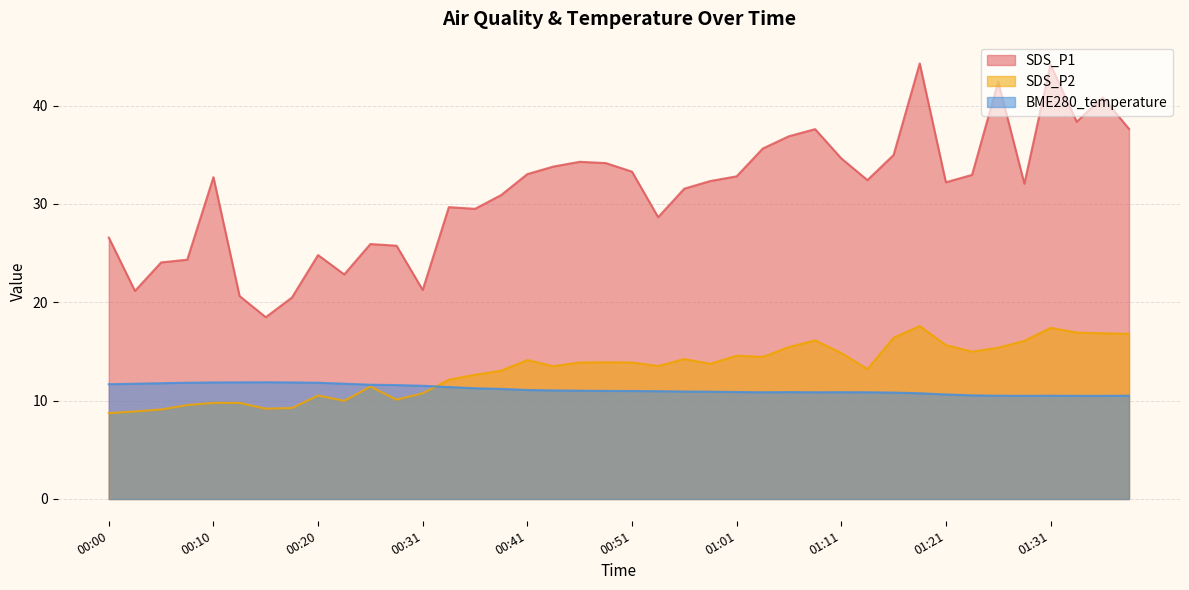

How many intersections are there between SDS_P2 and BME280_temperature?

1